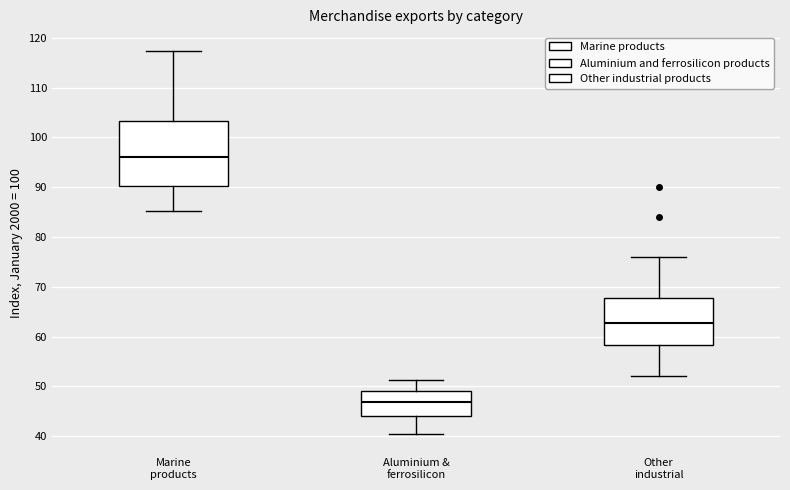

Which box is the tallest, from its lower edge to its upper edge?

Marine products